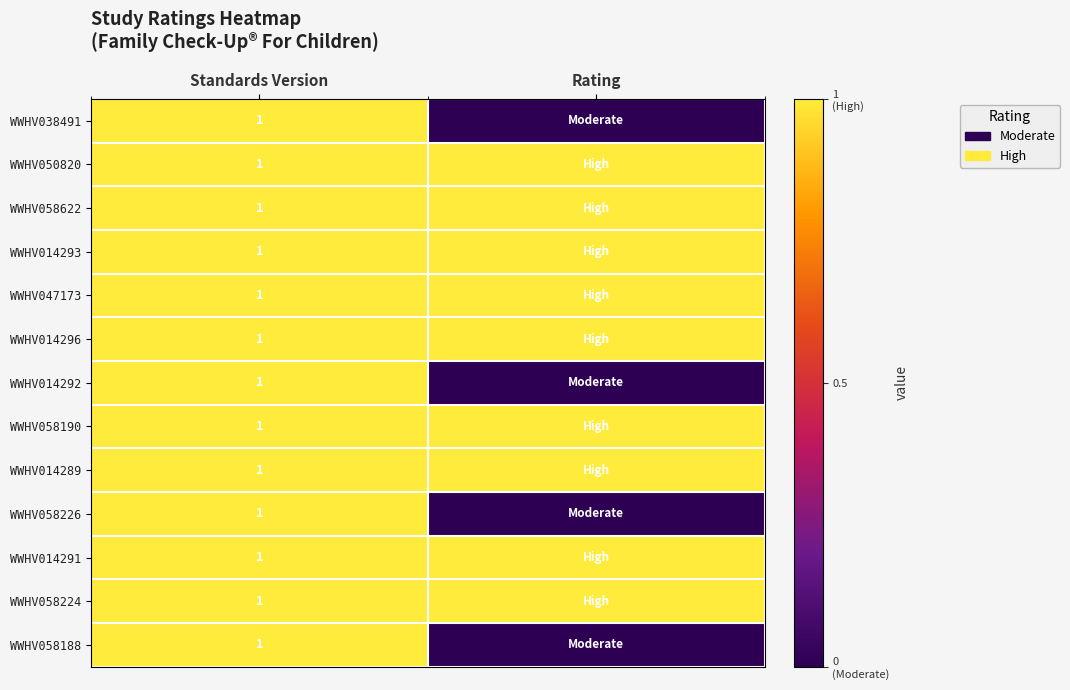

Is it true that WWHV058190 equals 1 at Standards Version?

True